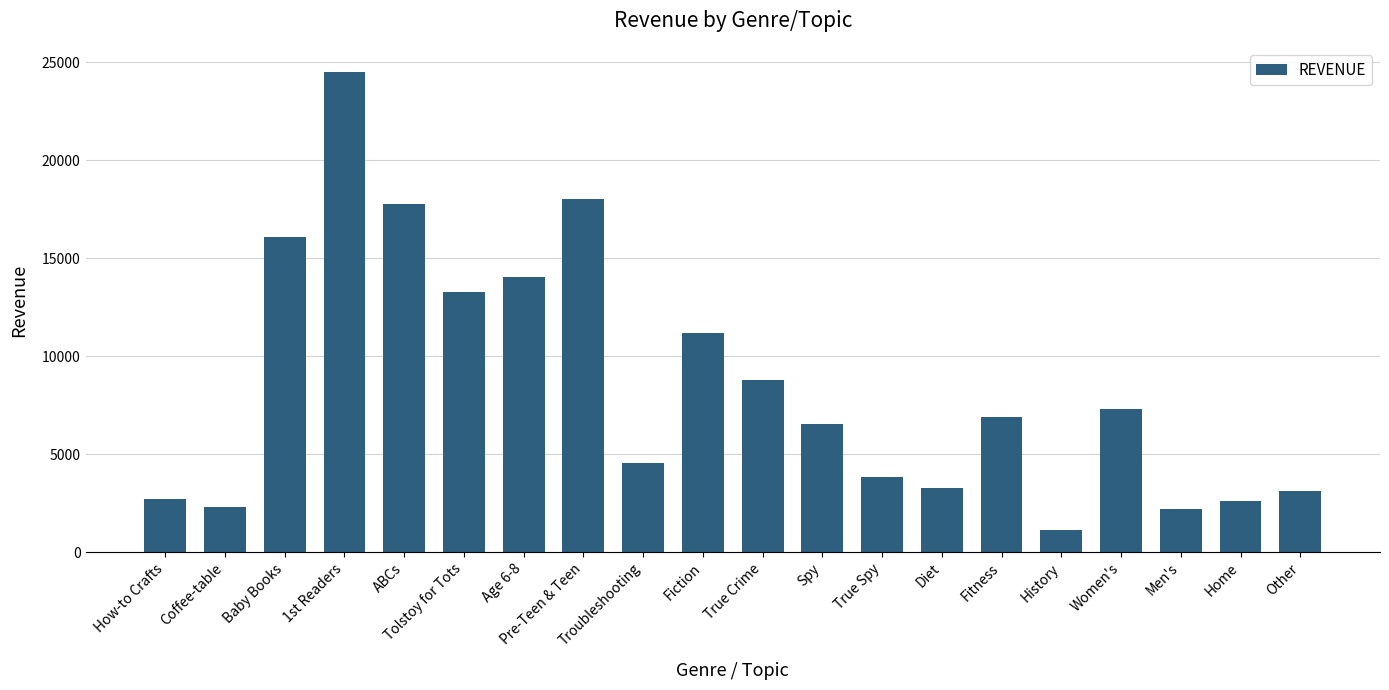

What is the difference between the values at ABCs and 1st Readers?

6742.5